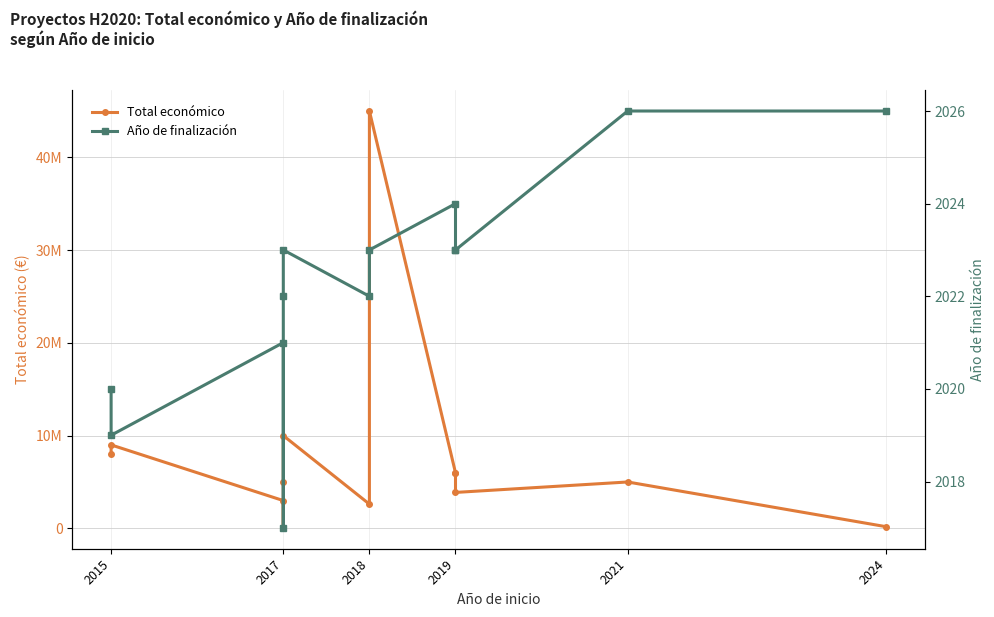

What is the sum of all Total económico values?

103753710